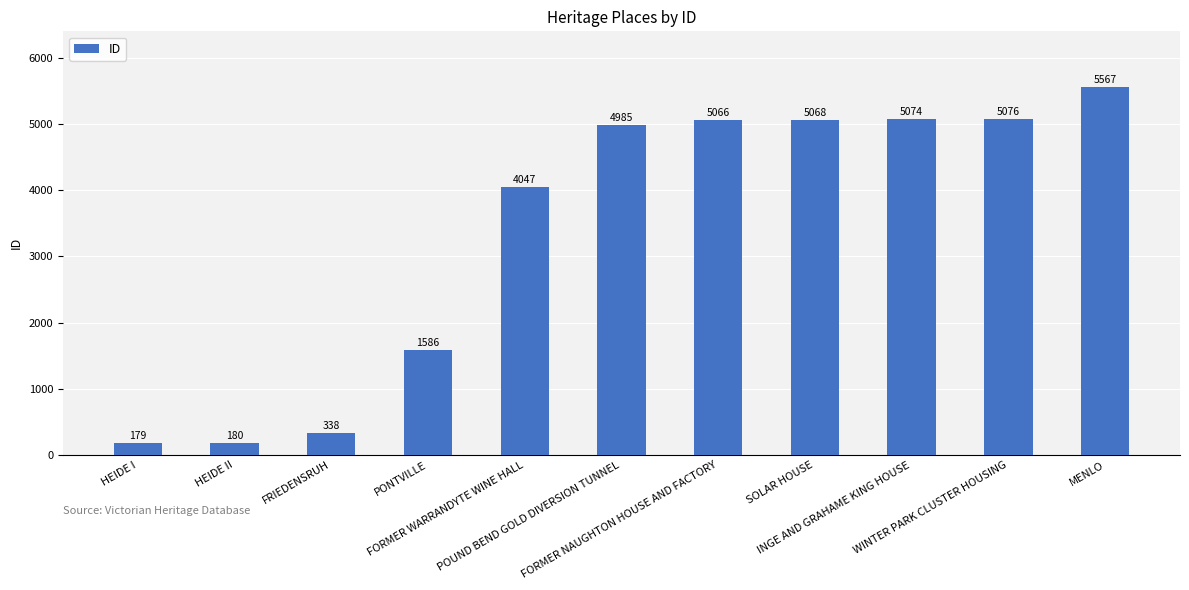

What is the sum of the values at INGE AND GRAHAME KING HOUSE and HEIDE II?

5254